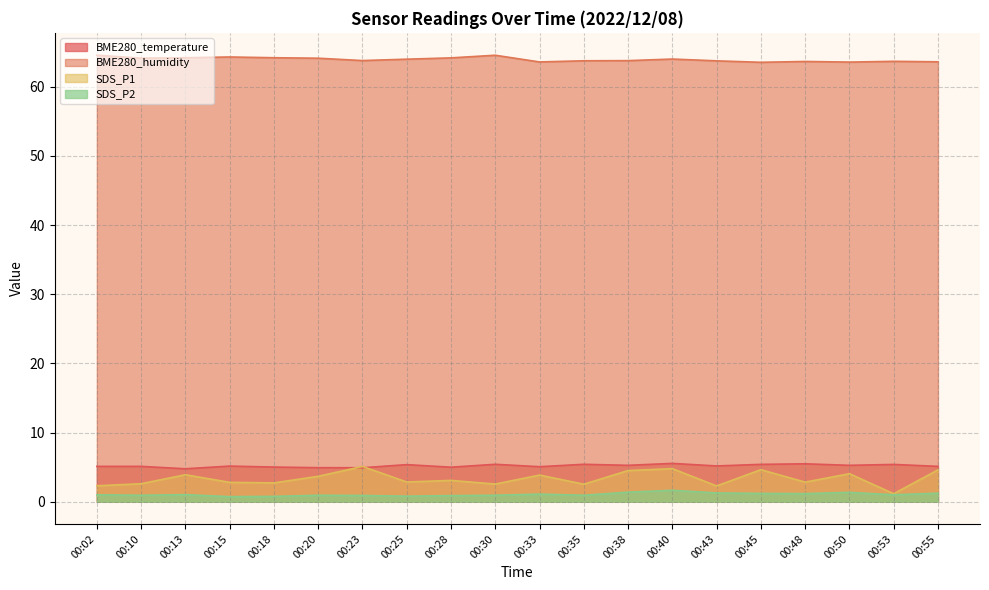

What is the sum of all SDS_P1 values?

66.8